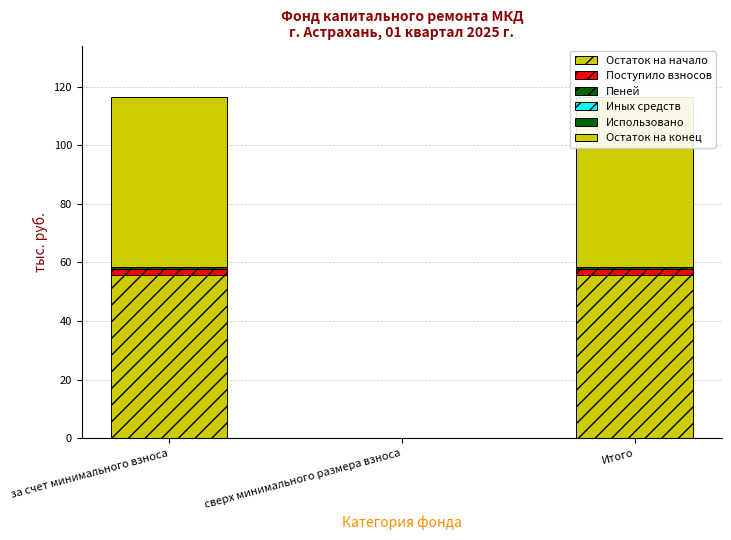

Rank the series by their maximum value, from lowest to highest.

Иных средств, Использовано, Пеней, Поступило взносов, Остаток на начало, Остаток на конец